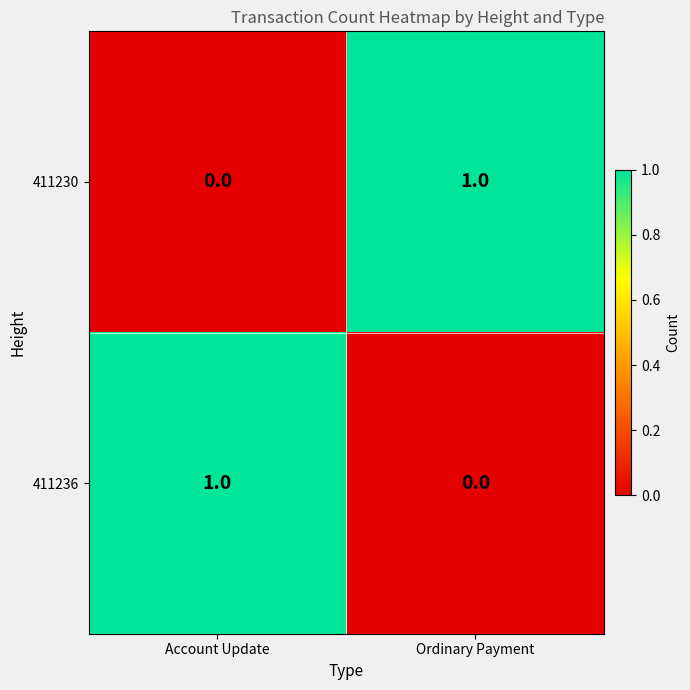

How many data points does each series have?

2